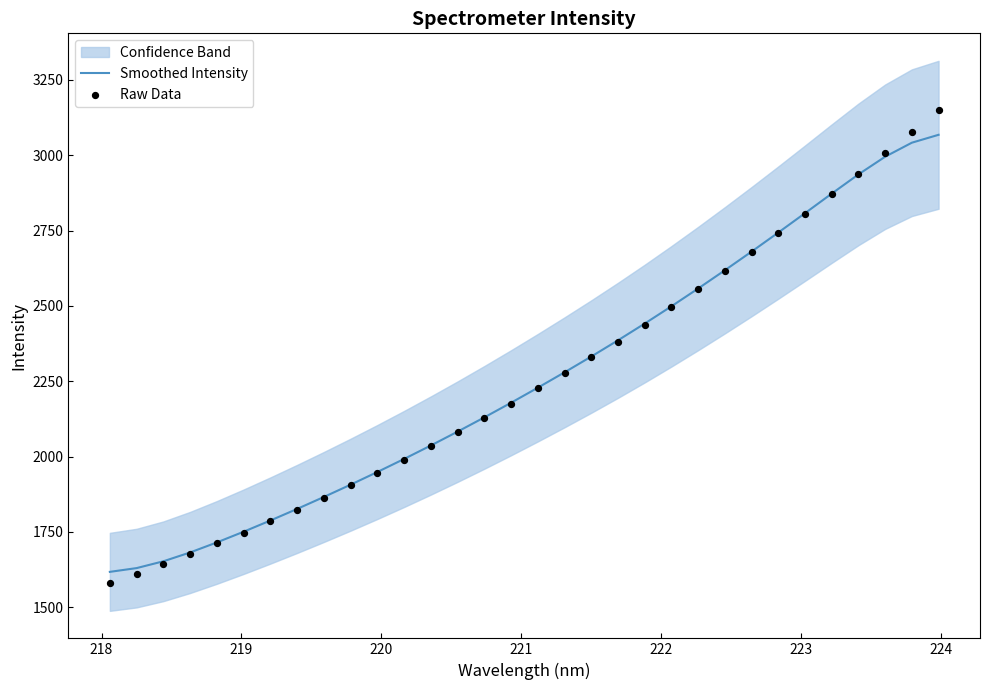

Which series contains the lowest Y value?

Raw Data